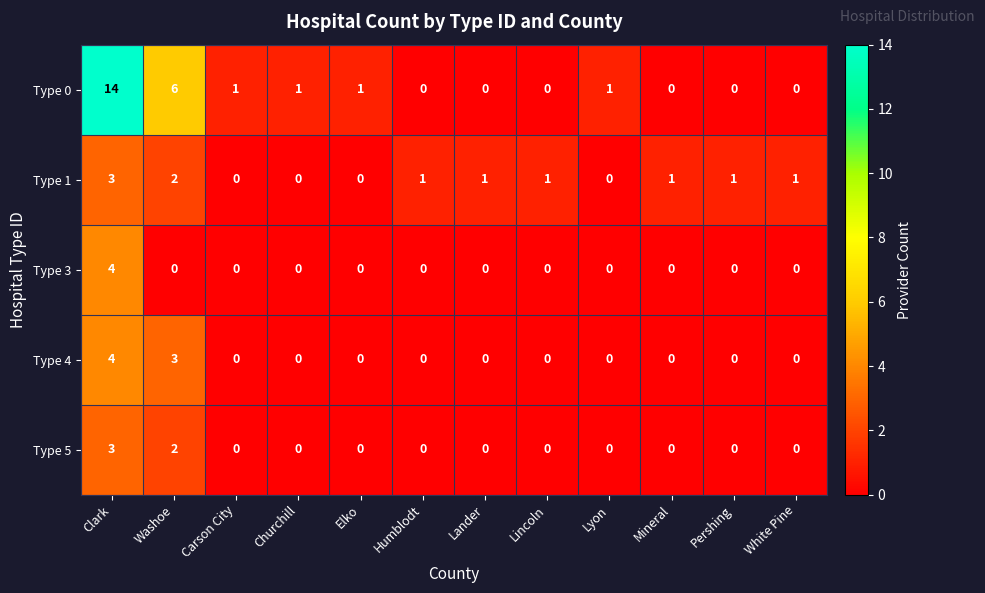

What is the sum of all Type 5 values?

5